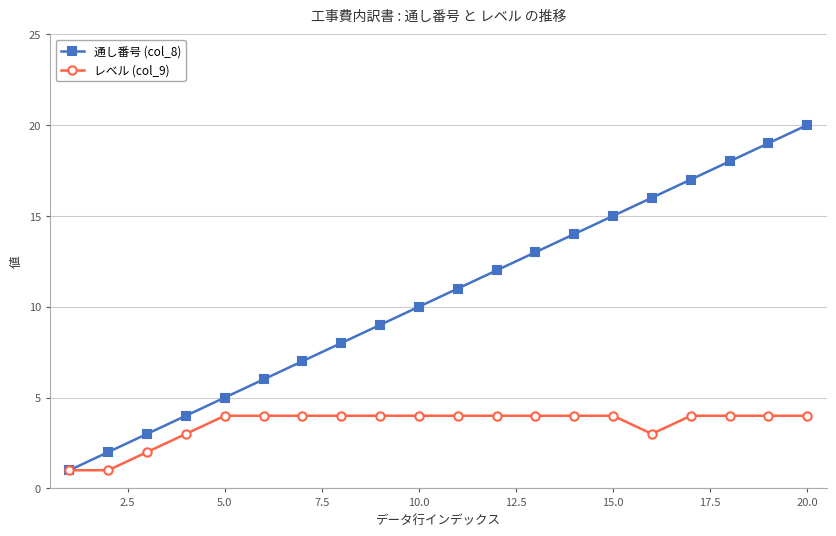

Count the number of data series in this chart.

2